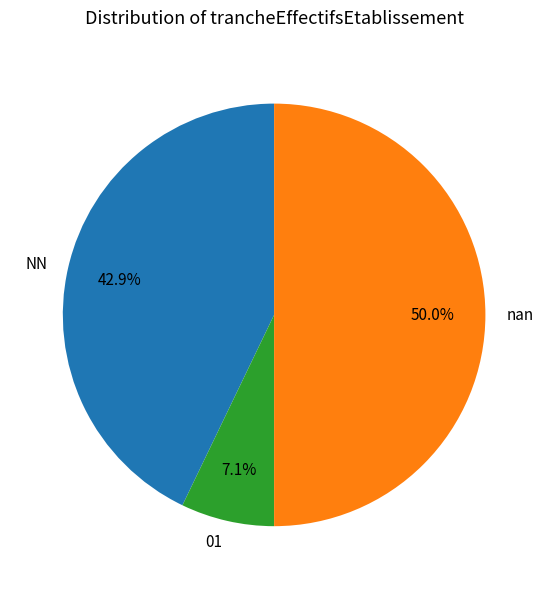

Which has a higher value, NN or 01?

NN